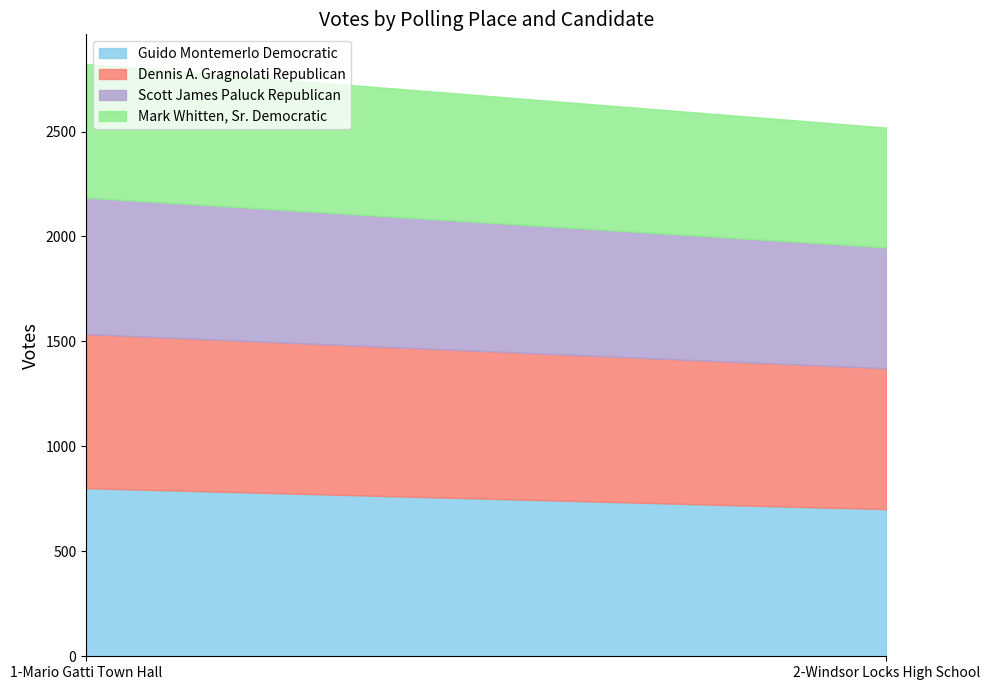

What is the average value of the Dennis A. Gragnolati Republican series?

702